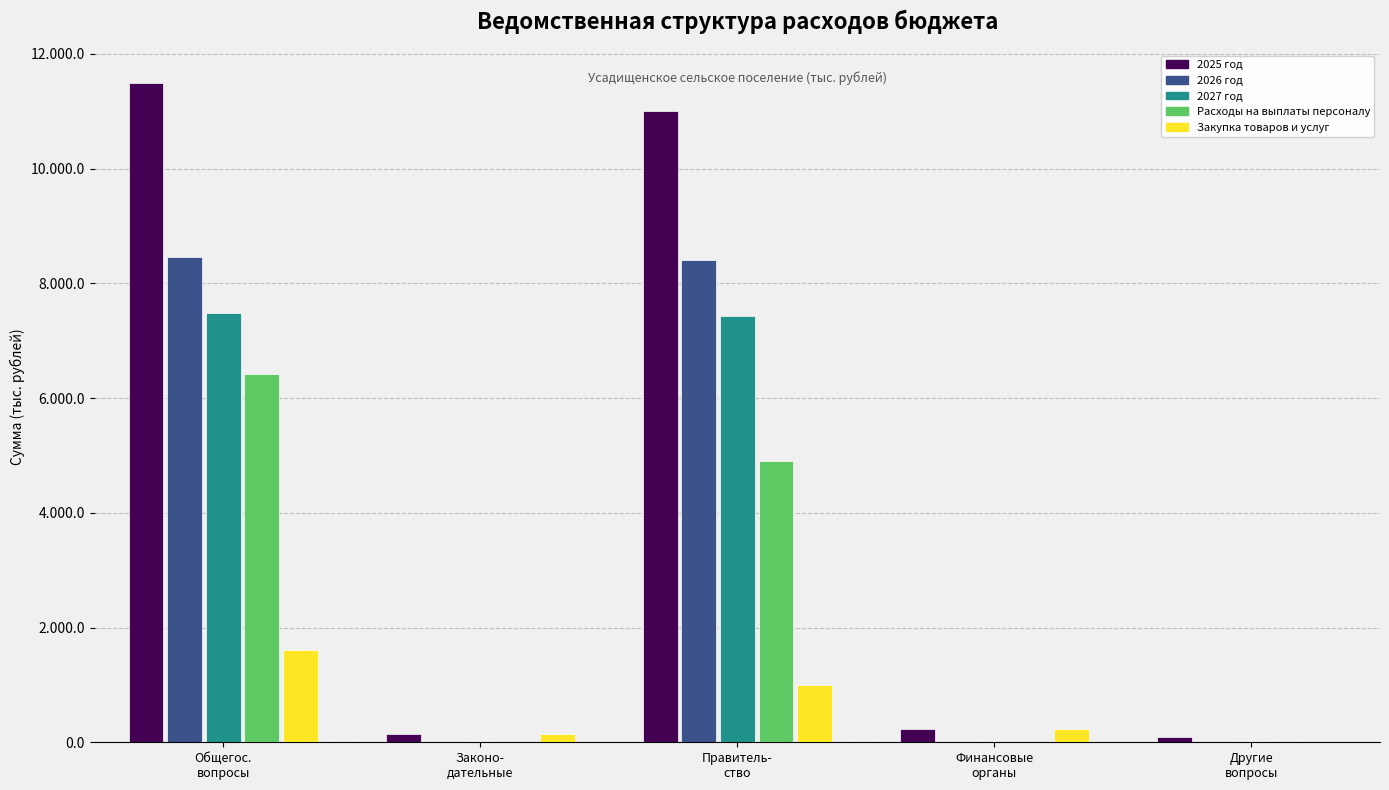

What are all the series names shown in the legend?

2025 год, 2026 год, 2027 год, Расходы на выплаты персоналу, Закупка товаров и услуг